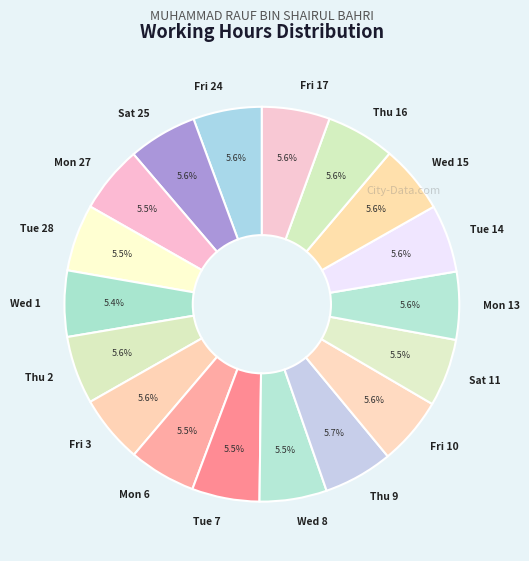

Is the sum of Thu 16 and Fri 17 greater than half?

No